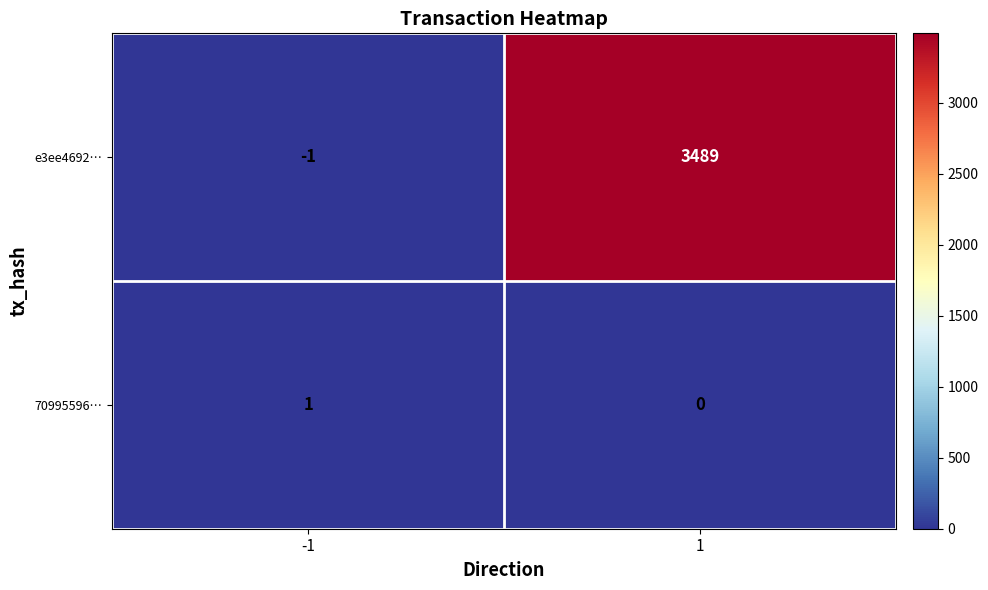

Reading left to right, what are all the values shown in this chart?

e3ee4692…: -1=-1	1=3489
70995596…: -1=1	1=0